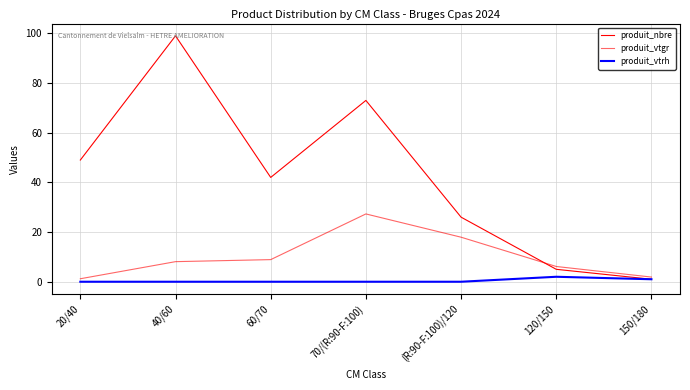

At 70/(R:90-F:100), list the series in order from largest to smallest.

produit_nbre, produit_vtgr, produit_vtrh